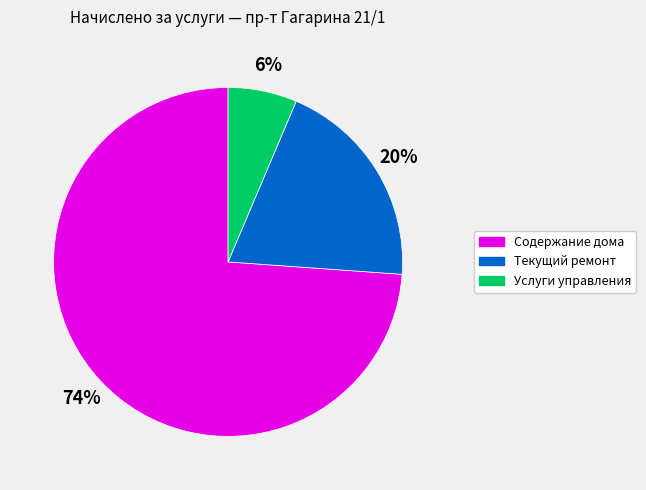

Is it true that Содержание дома is 87% of the pie?

False